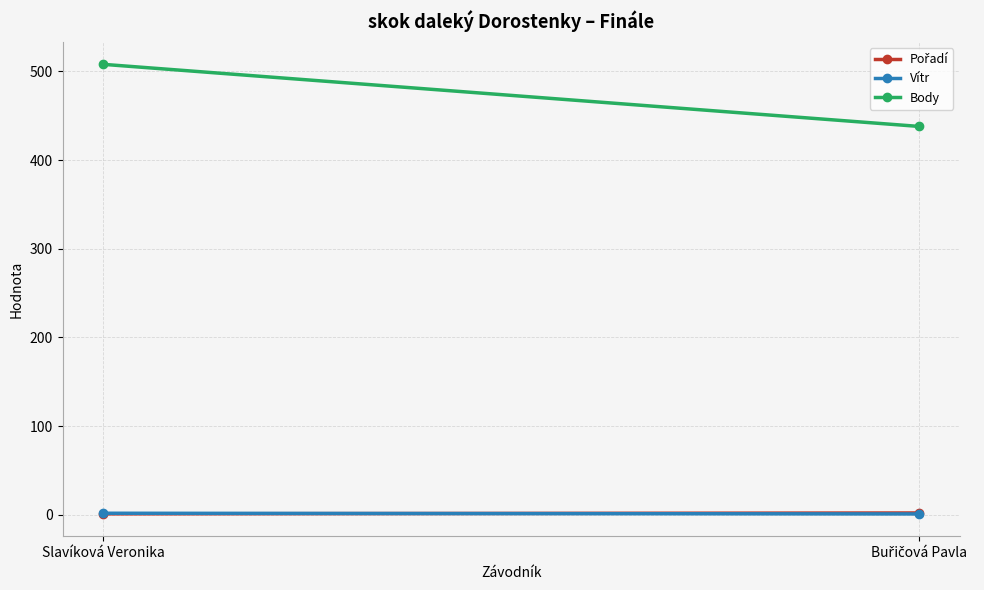

Which series has the largest range (max minus min)?

Body